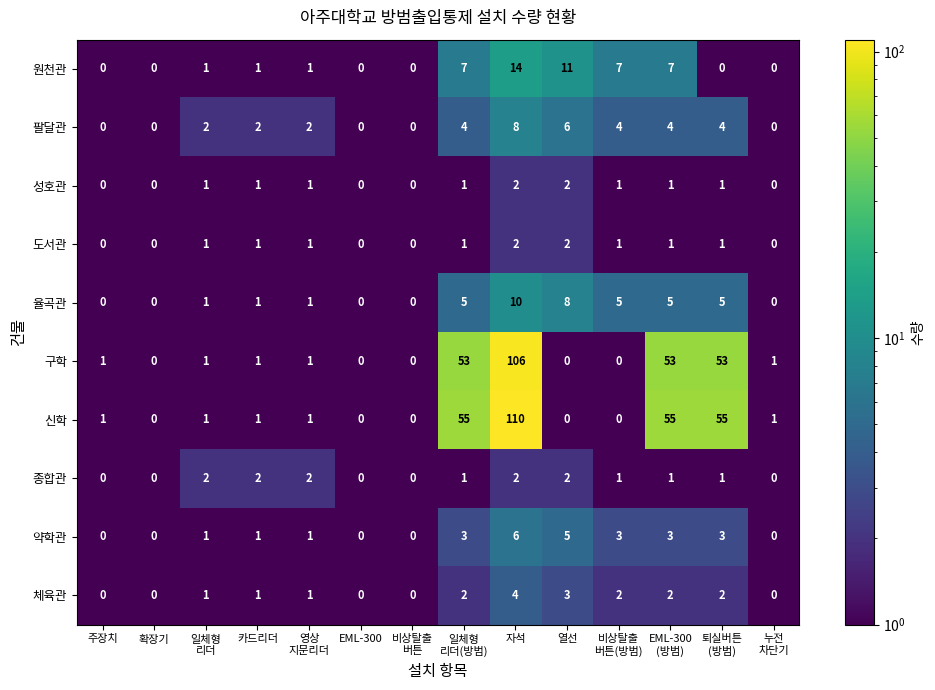

How many distinct data groups are displayed?

10